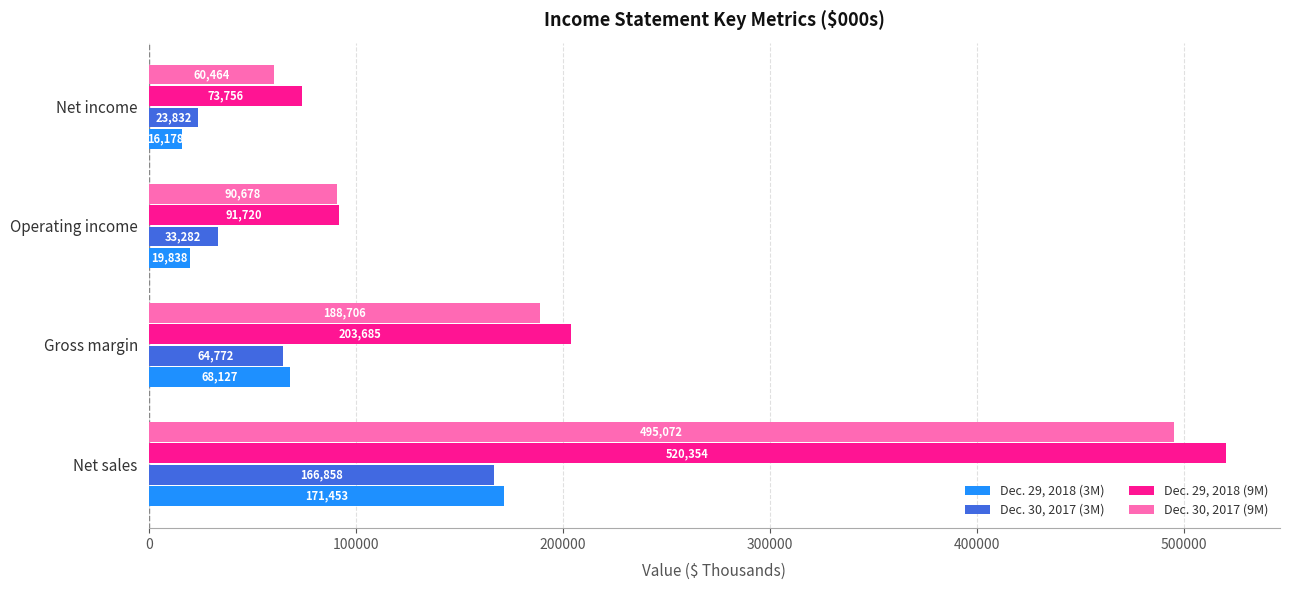

True or false: Dec. 30, 2017 (9M) has a value of 240350 at Net sales.

False